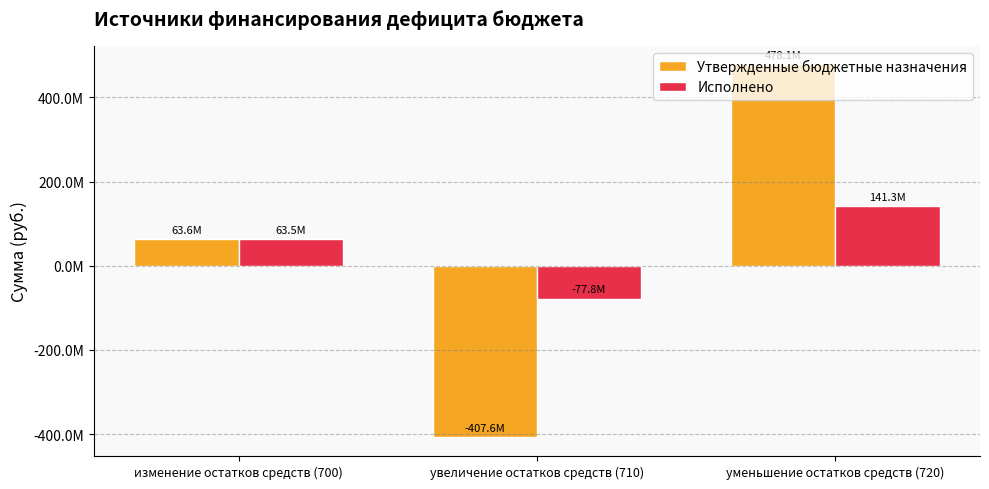

Are the bars horizontal?

No